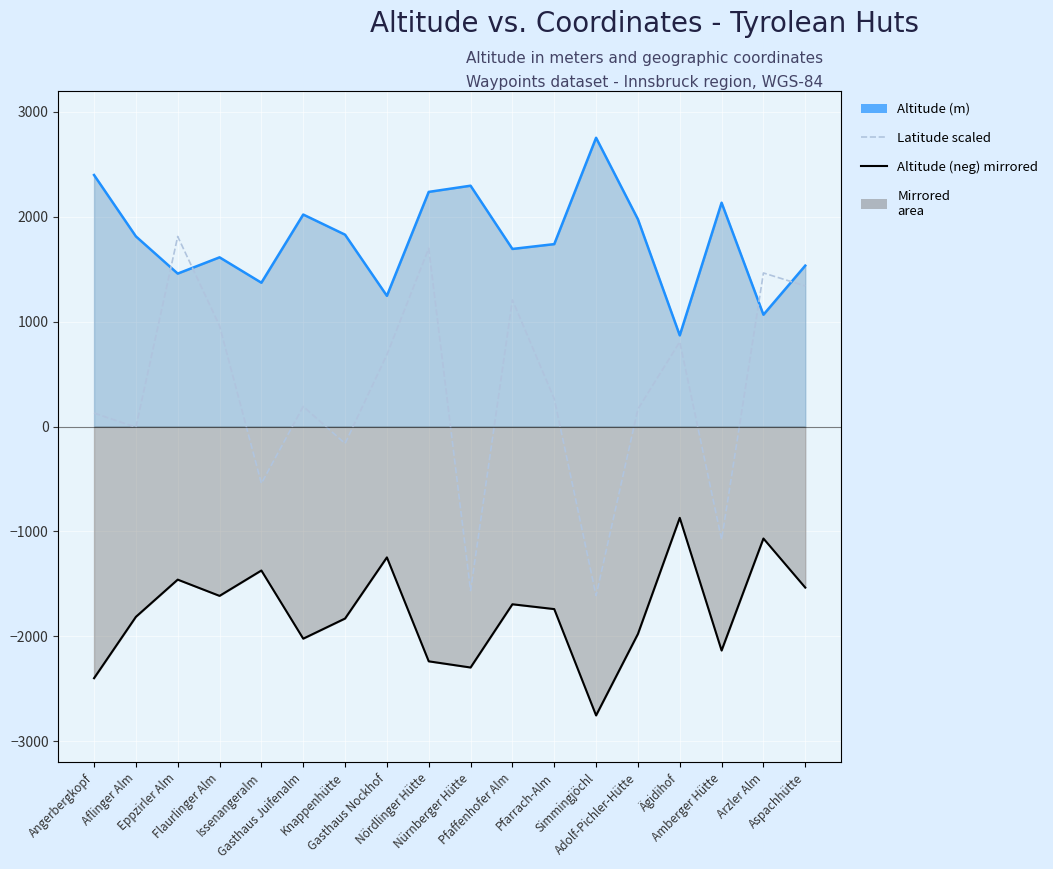

What is the difference between the highest and lowest values at Issenangeralm?

2744.0